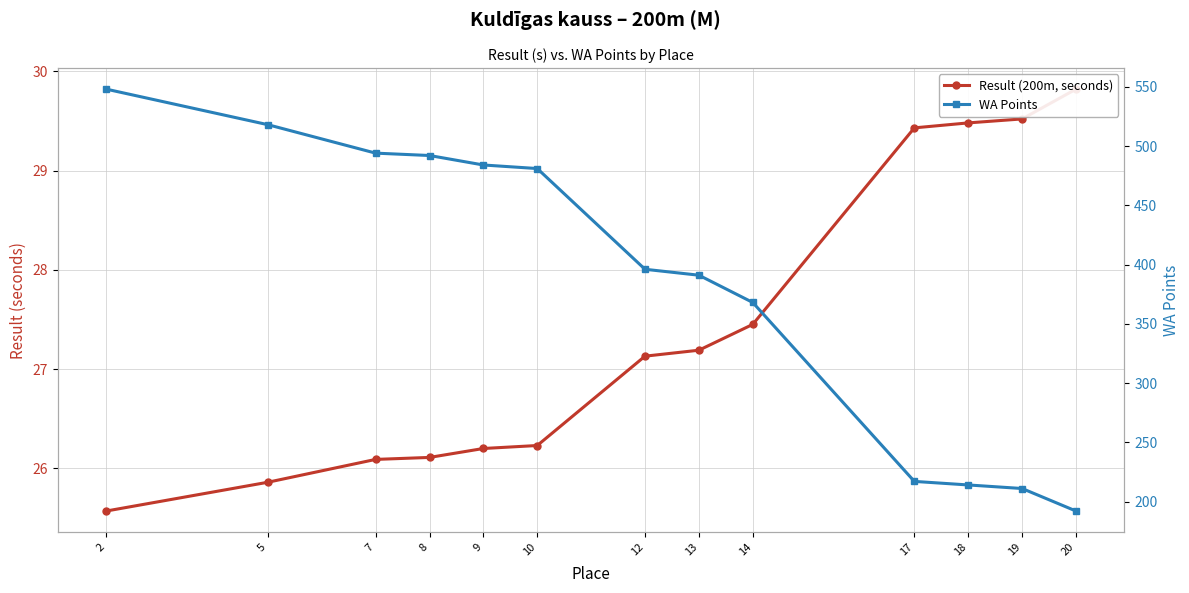

Which has a higher value, 7 or 14?

14